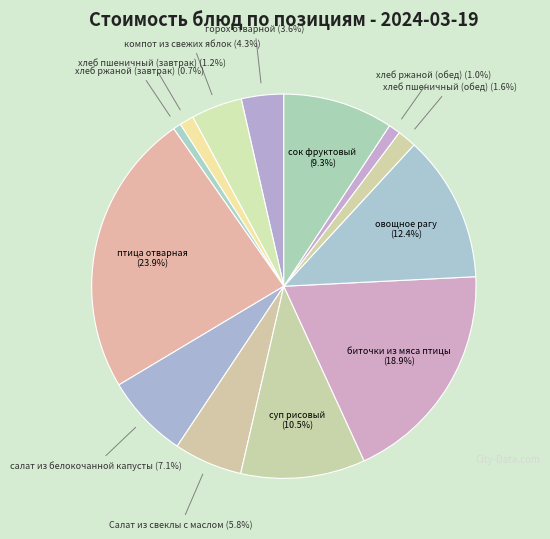

Is it true that салат из белокочанной капусты is 1% of the pie?

False